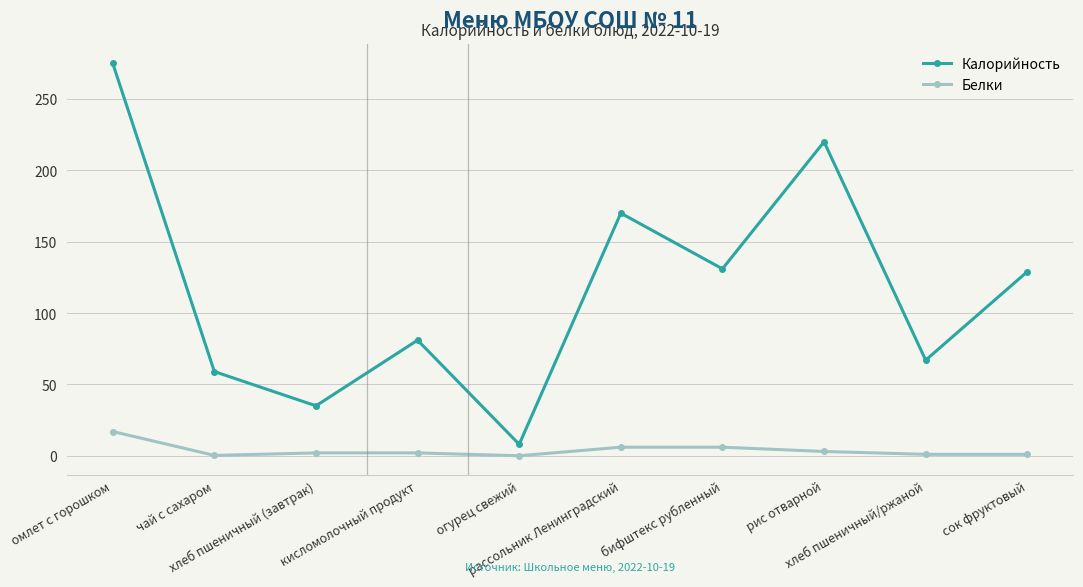

At which category does Калорийность reach its first local valley?

хлеб пшеничный (завтрак)